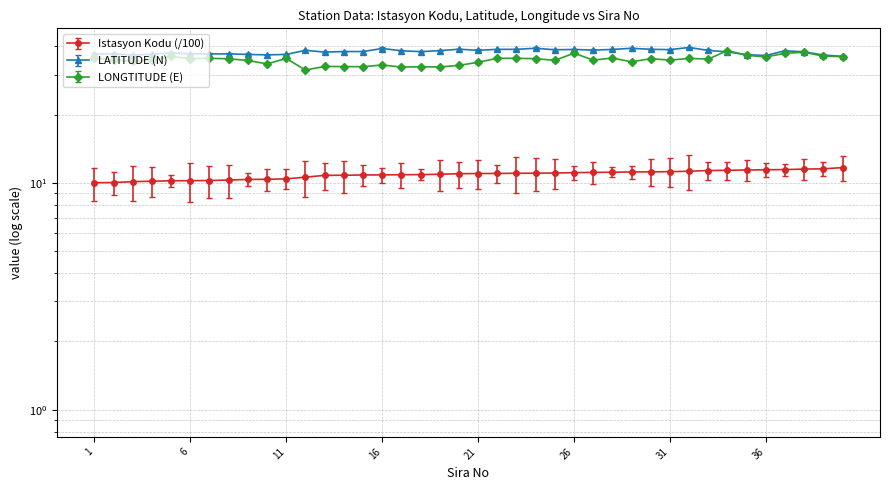

How many interior local peaks does the LATITUDE (N) series have?

10